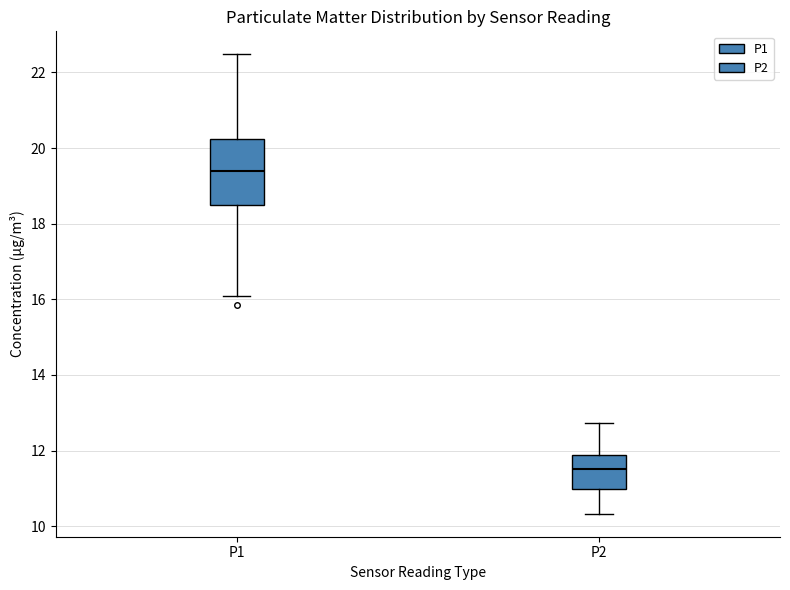

Which box's median line is the highest?

P1